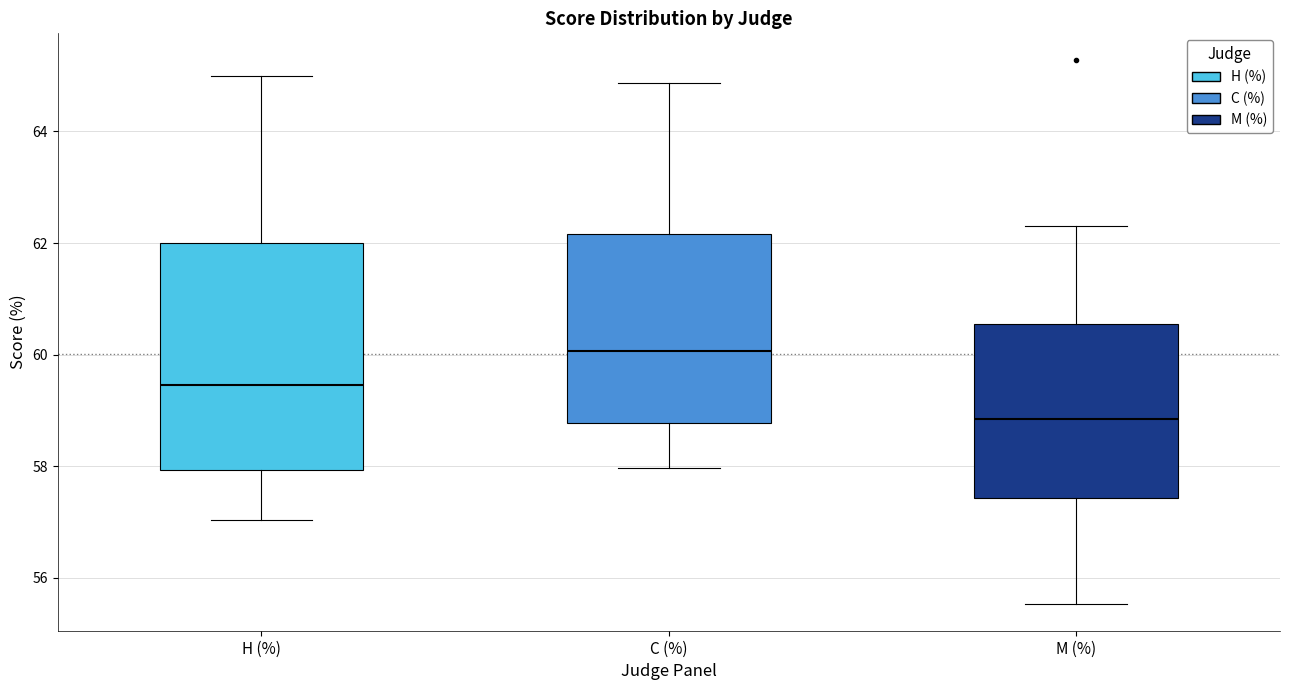

Reading left to right, read every box against the y-axis: the position of its median line, the range the box covers, and the ends of its whiskers. The values are not printed on the chart, so give them approximately, as read against the axis.

Н (%): median 59.4, box 58.0 to 62.0, whiskers 57.0 to 65.0
С (%): median 60.0, box 58.8 to 62.2, whiskers 58.0 to 64.8
М (%): median 58.8, box 57.4 to 60.6, whiskers 55.6 to 62.4